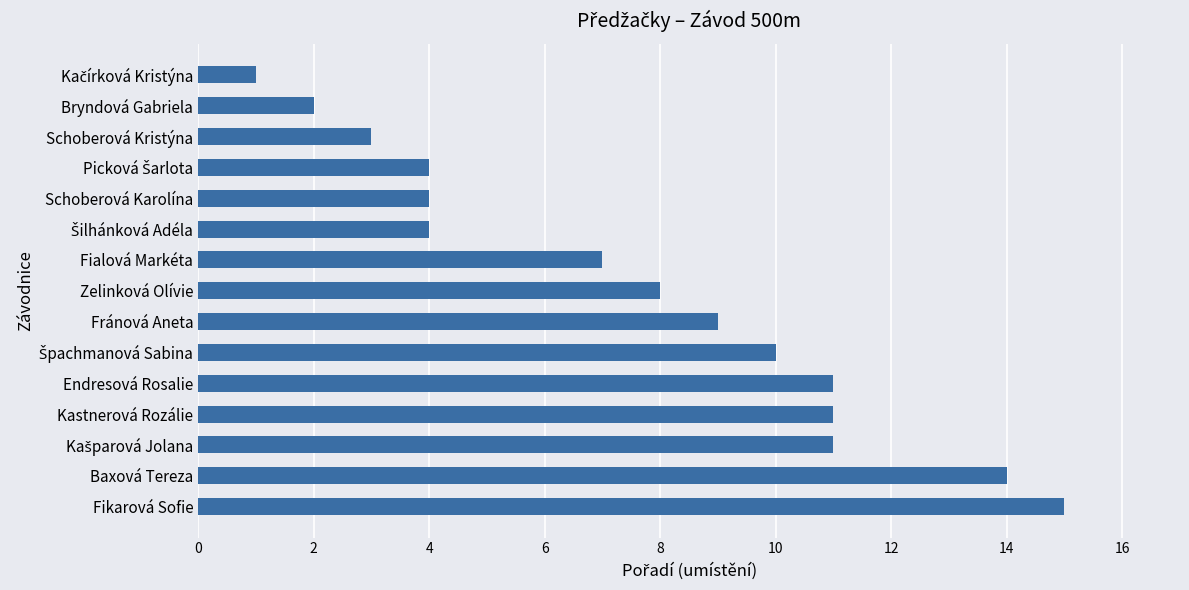

What position from the bottom is Kastnerová Rozálie?

4